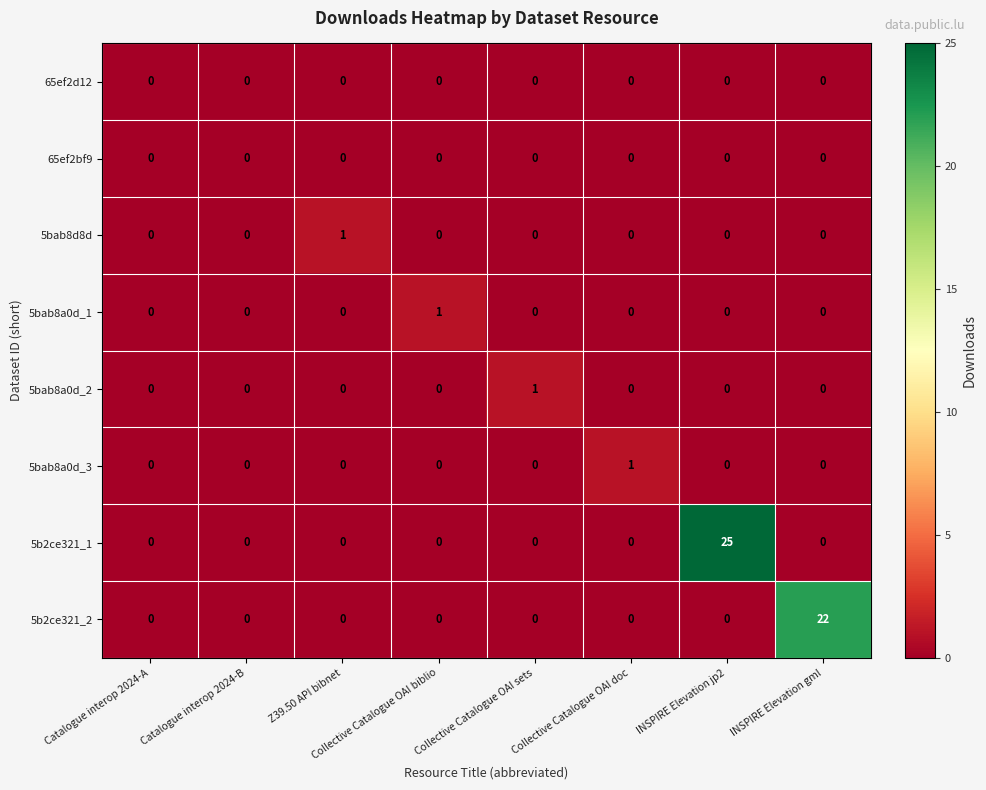

At which category is the sum across all series the highest?

INSPIRE Elevation jp2